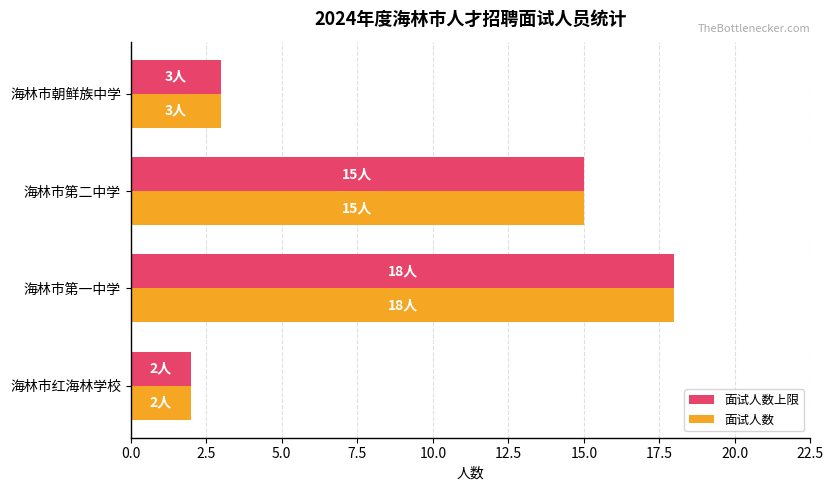

Is the value of 面试人数上限 at 海林市第一中学 greater than the value of 面试人数 at 海林市第二中学?

Yes